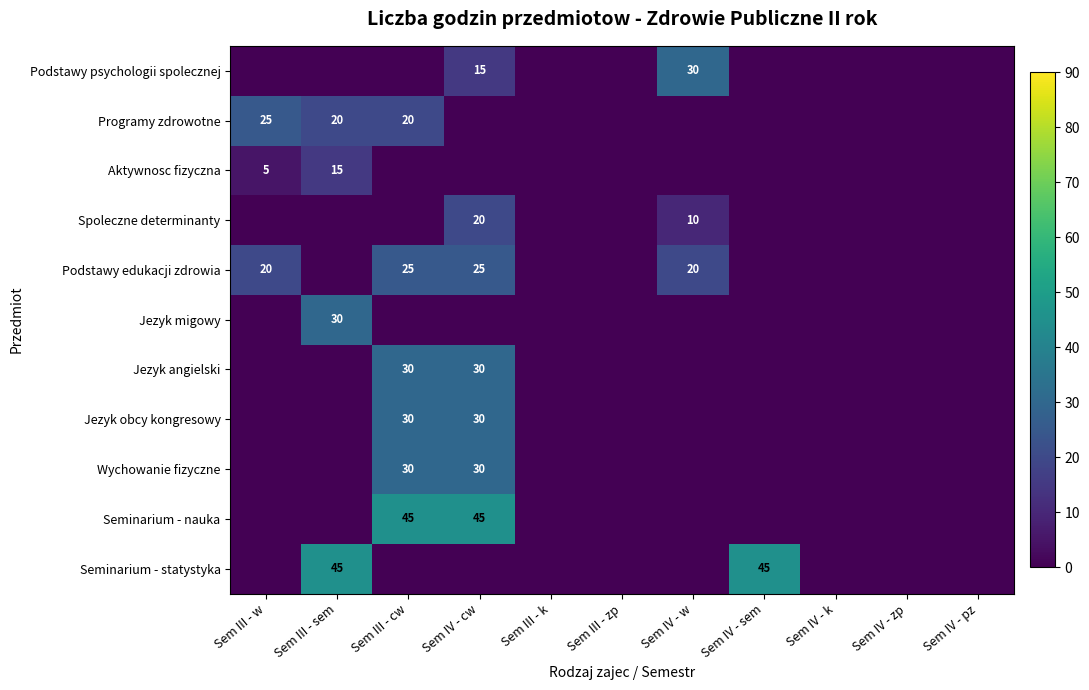

At which category is the sum across all series the highest?

Sem IV - cw